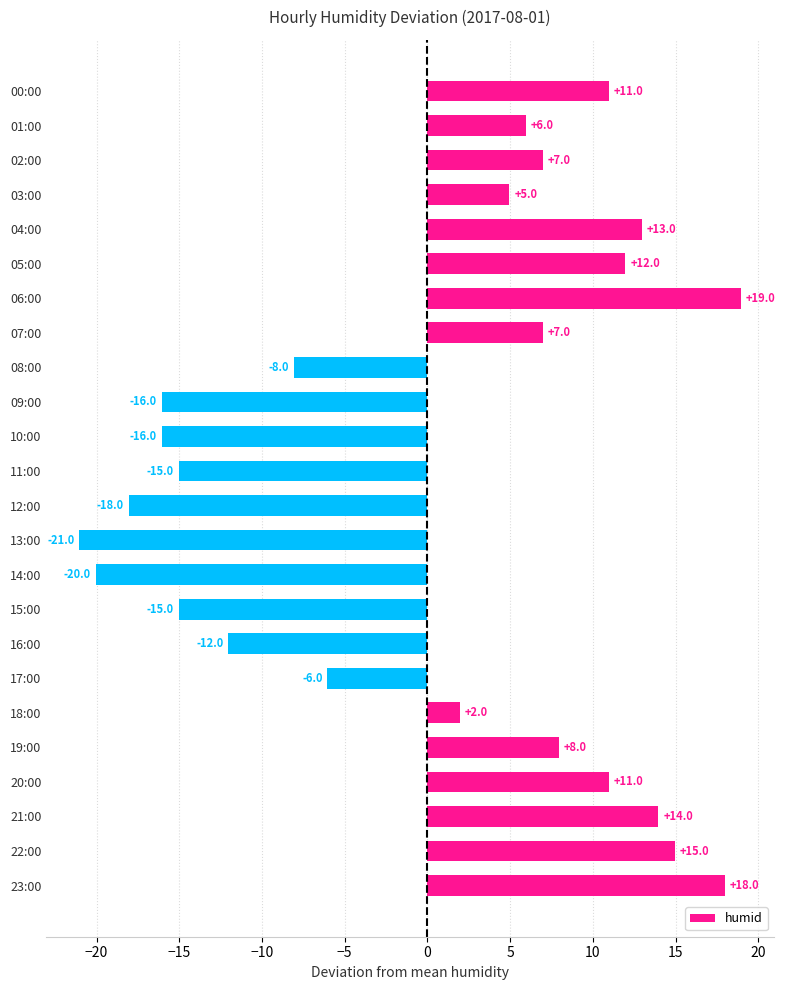

What is the value of the 17th bar from the top?

-12.0